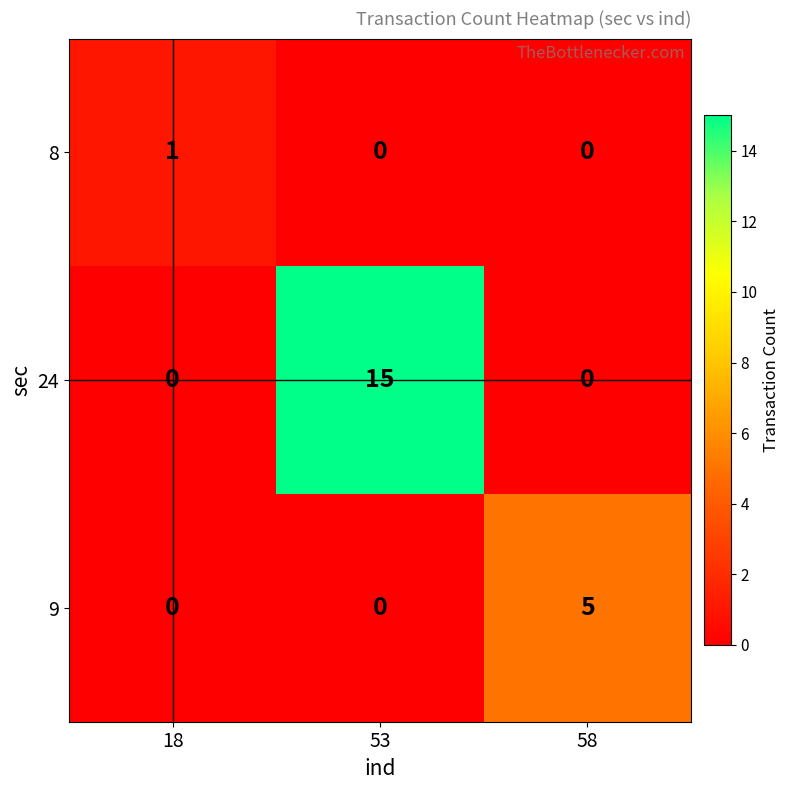

Rank the series by their average value, from lowest to highest.

8, 9, 24